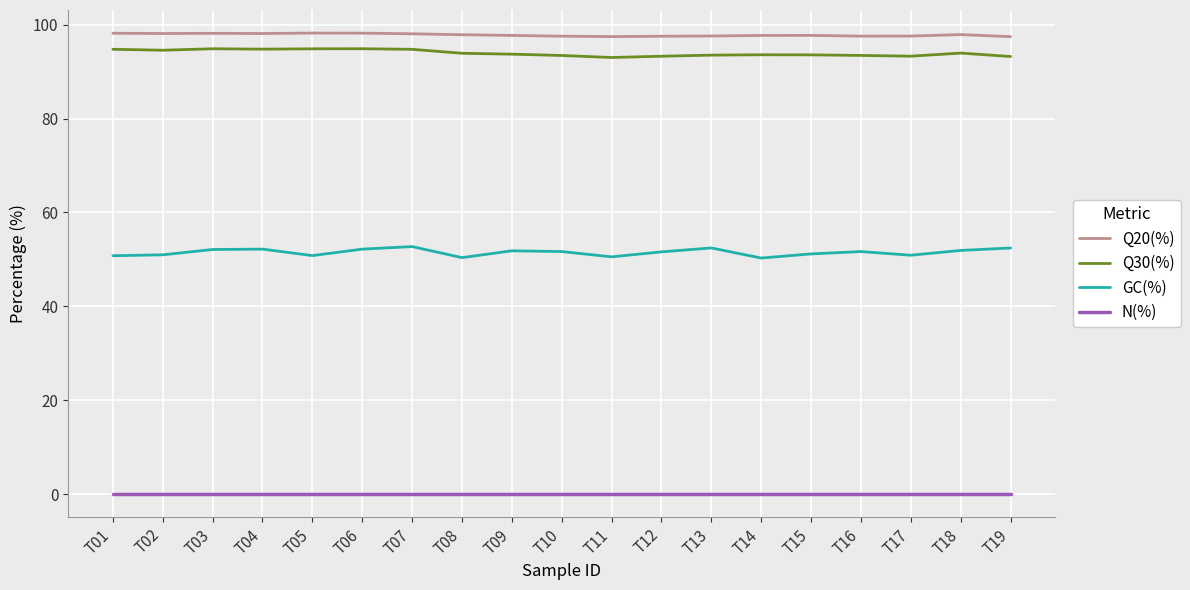

Rank the series at T11 from lowest to highest value.

N(%), GC(%), Q30(%), Q20(%)